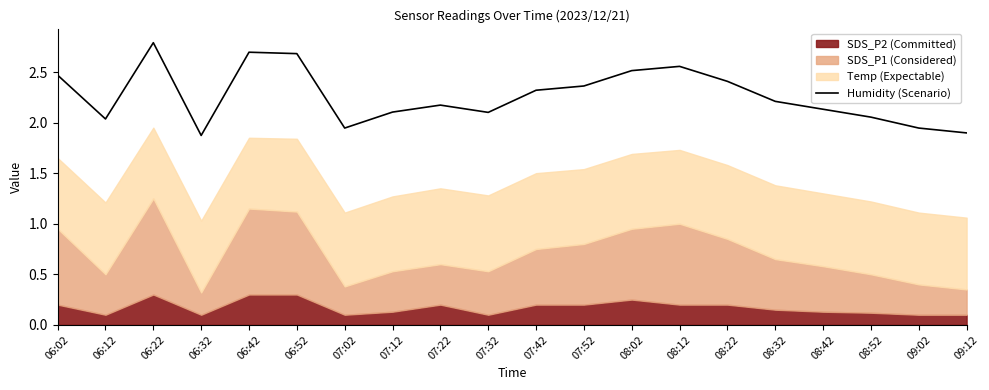

List the labels in order of value, smallest first.

06:32, 09:12, 07:02, 09:02, 06:12, 08:52, 07:32, 07:12, 08:42, 07:22, 08:32, 07:42, 07:52, 08:22, 06:02, 08:02, 08:12, 06:52, 06:42, 06:22